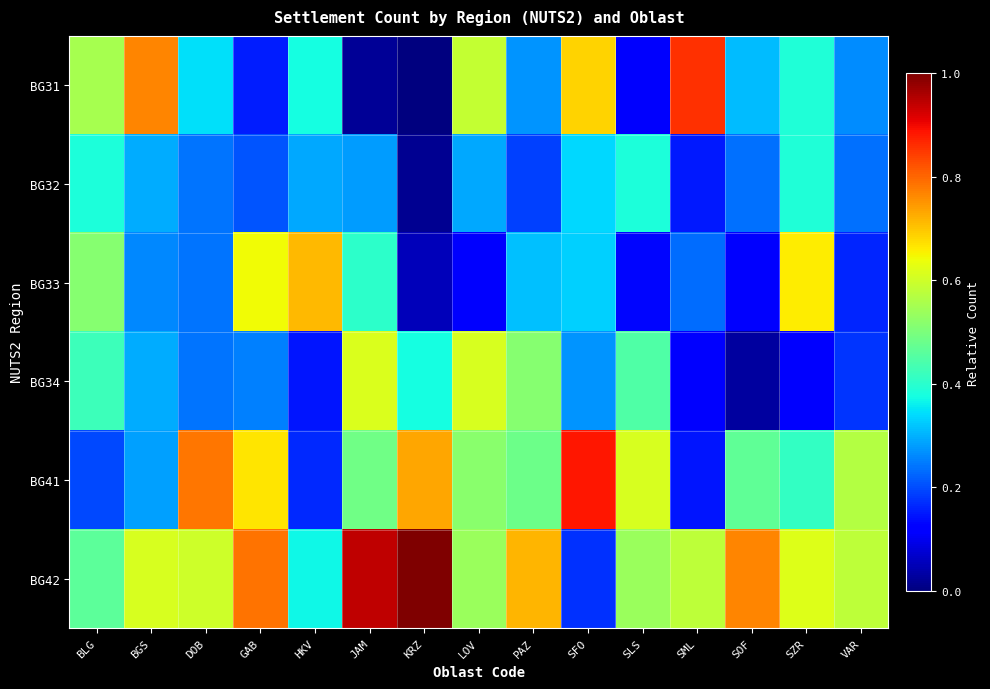

Reading left to right, extract all data points from this chart.

BG31: BLG=0.6	BGS=0.8	DOB=0.3	GAB=0.2	HKV=0.4	JAM=0.0	KRZ=0.0	LOV=0.6	PAZ=0.3	SFO=0.7	SLS=0.1	SML=0.9	SOF=0.3	SZR=0.4	VAR=0.3
BG32: BLG=0.4	BGS=0.3	DOB=0.2	GAB=0.2	HKV=0.3	JAM=0.3	KRZ=0.0	LOV=0.3	PAZ=0.2	SFO=0.3	SLS=0.4	SML=0.1	SOF=0.2	SZR=0.4	VAR=0.2
BG33: BLG=0.5	BGS=0.3	DOB=0.2	GAB=0.6	HKV=0.7	JAM=0.4	KRZ=0.1	LOV=0.1	PAZ=0.3	SFO=0.3	SLS=0.1	SML=0.2	SOF=0.1	SZR=0.7	VAR=0.2
BG34: BLG=0.4	BGS=0.3	DOB=0.2	GAB=0.3	HKV=0.1	JAM=0.6	KRZ=0.4	LOV=0.6	PAZ=0.5	SFO=0.3	SLS=0.4	SML=0.1	SOF=0.0	SZR=0.1	VAR=0.2
BG41: BLG=0.2	BGS=0.3	DOB=0.8	GAB=0.7	HKV=0.2	JAM=0.5	KRZ=0.7	LOV=0.5	PAZ=0.5	SFO=0.9	SLS=0.6	SML=0.1	SOF=0.5	SZR=0.4	VAR=0.6
BG42: BLG=0.5	BGS=0.6	DOB=0.6	GAB=0.8	HKV=0.4	JAM=0.9	KRZ=1.0	LOV=0.5	PAZ=0.7	SFO=0.2	SLS=0.5	SML=0.6	SOF=0.8	SZR=0.6	VAR=0.6